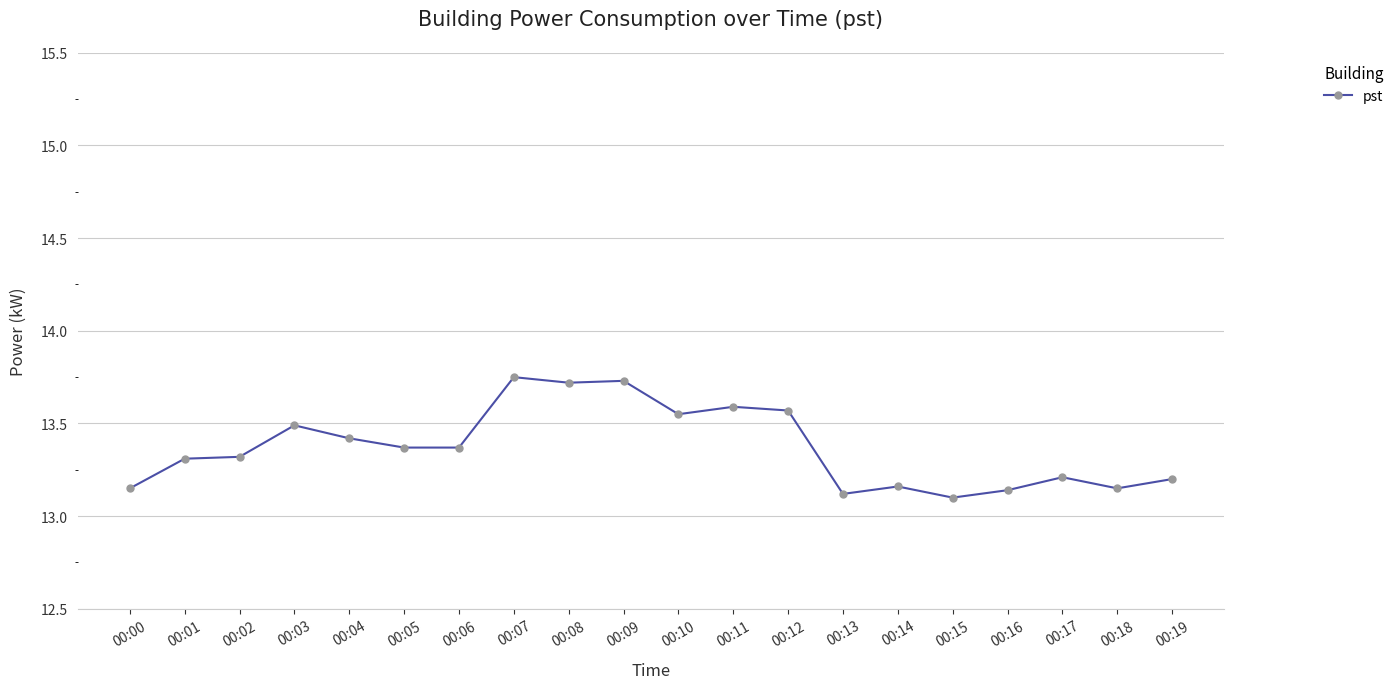

Which has a higher value, 00:03 or 00:18?

00:03